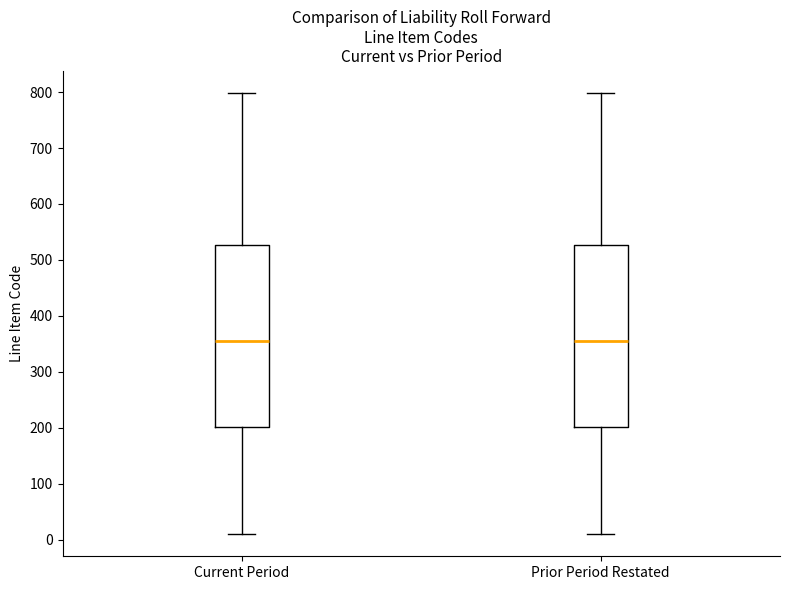

Reading left to right, read every box against the y-axis: the position of its median line, the range the box covers, and the ends of its whiskers. The values are not printed on the chart, so give them approximately, as read against the axis.

Current Period: median 350, box 200 to 530, whiskers 10 to 800
Prior Period Restated: median 350, box 200 to 530, whiskers 10 to 800